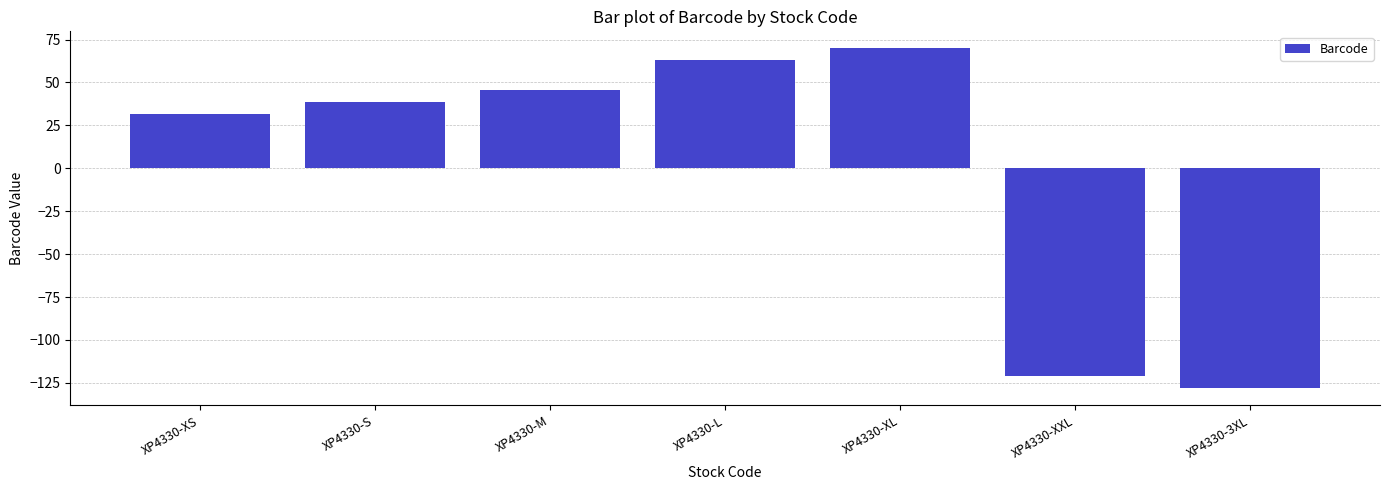

What is the greatest value displayed?

69.9